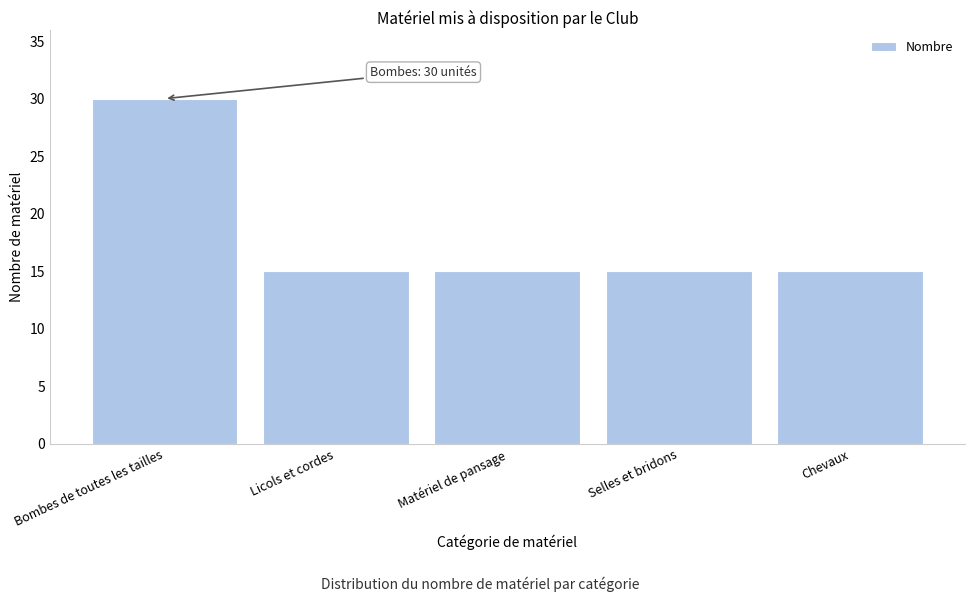

Reading left to right, what are all the values shown in this chart?

30	15	15	15	15